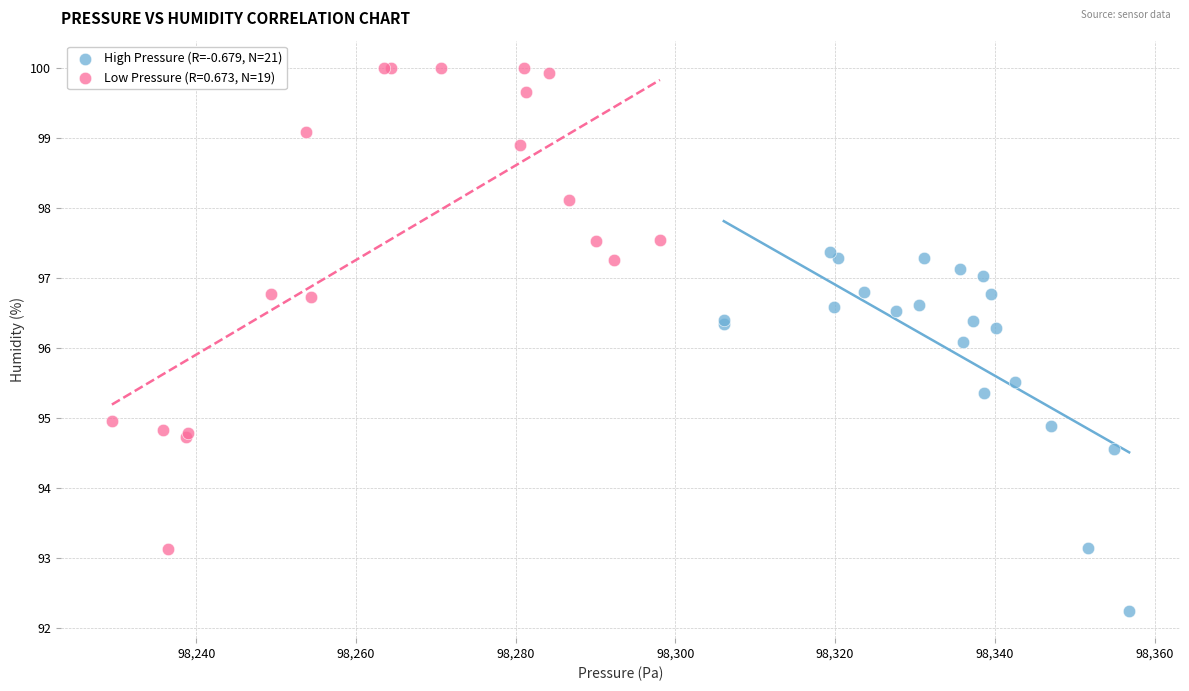

Which series contains the lowest Y value?

High Pressure (R=-0.679, N=21)